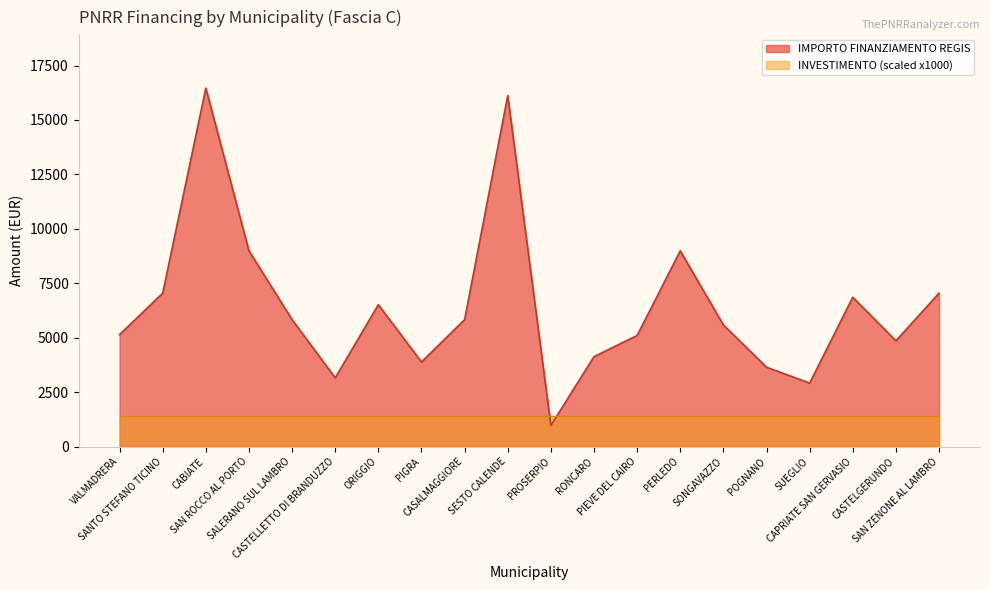

What is the greatest value displayed?

16464